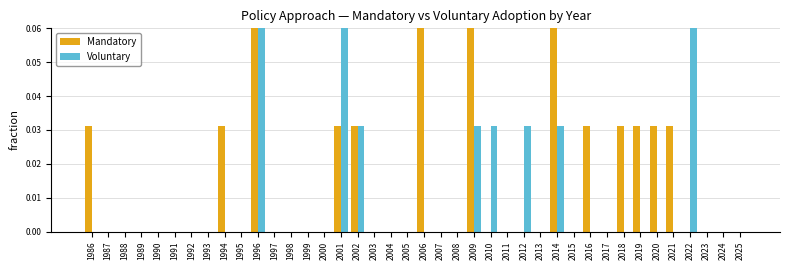

What is the difference between the maximum and minimum values in the Mandatory series?

0.1